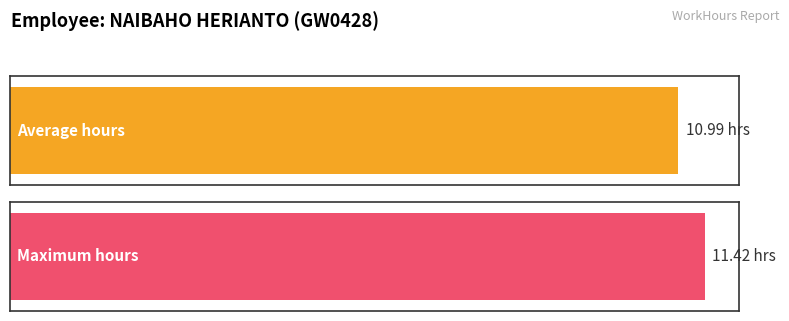

Is it true that the value at 10-Mon is 17.2?

False